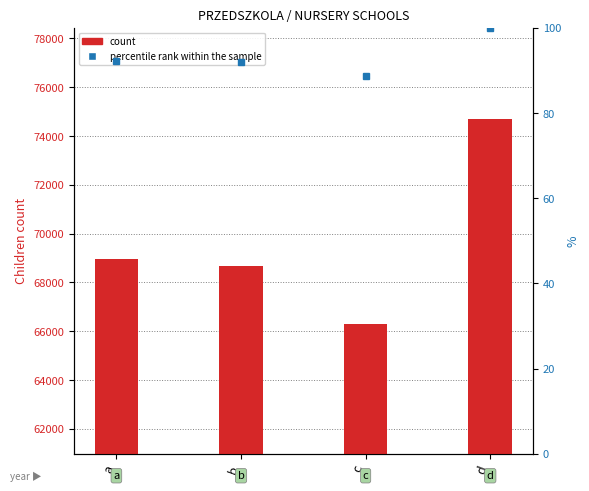

List the series in order of their peak value, lowest first.

percentile rank within the sample, count